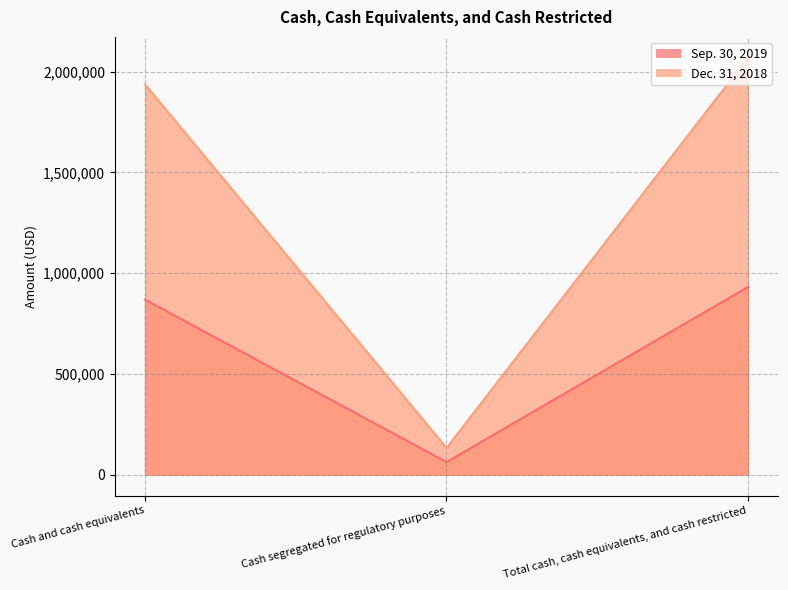

How many lines are shown in the chart?

2